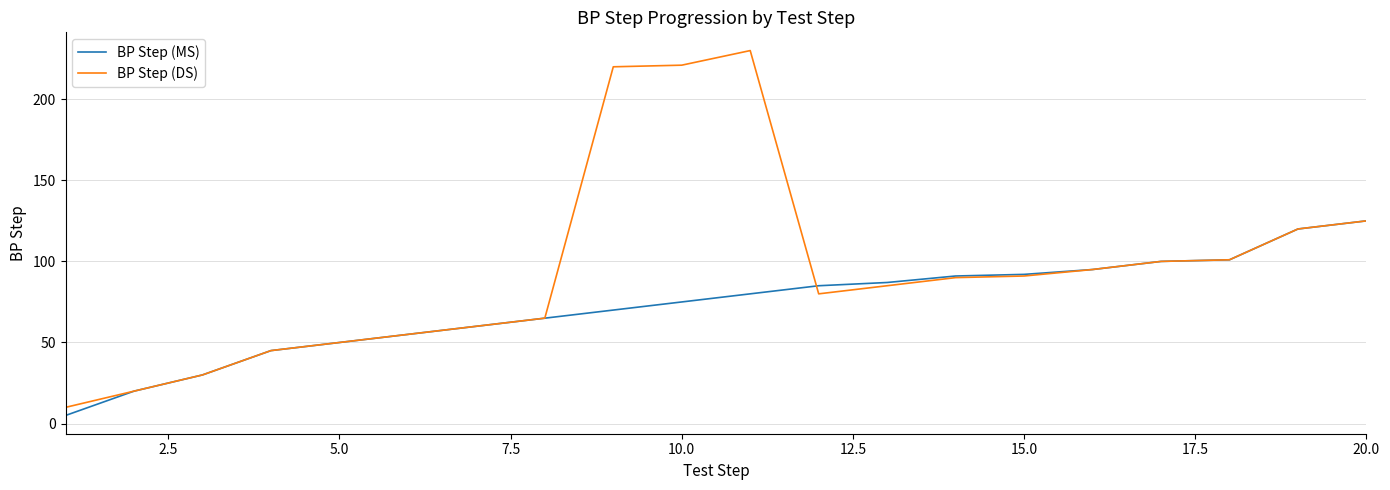

Rank the series by their maximum value, from highest to lowest.

BP Step (DS), BP Step (MS)